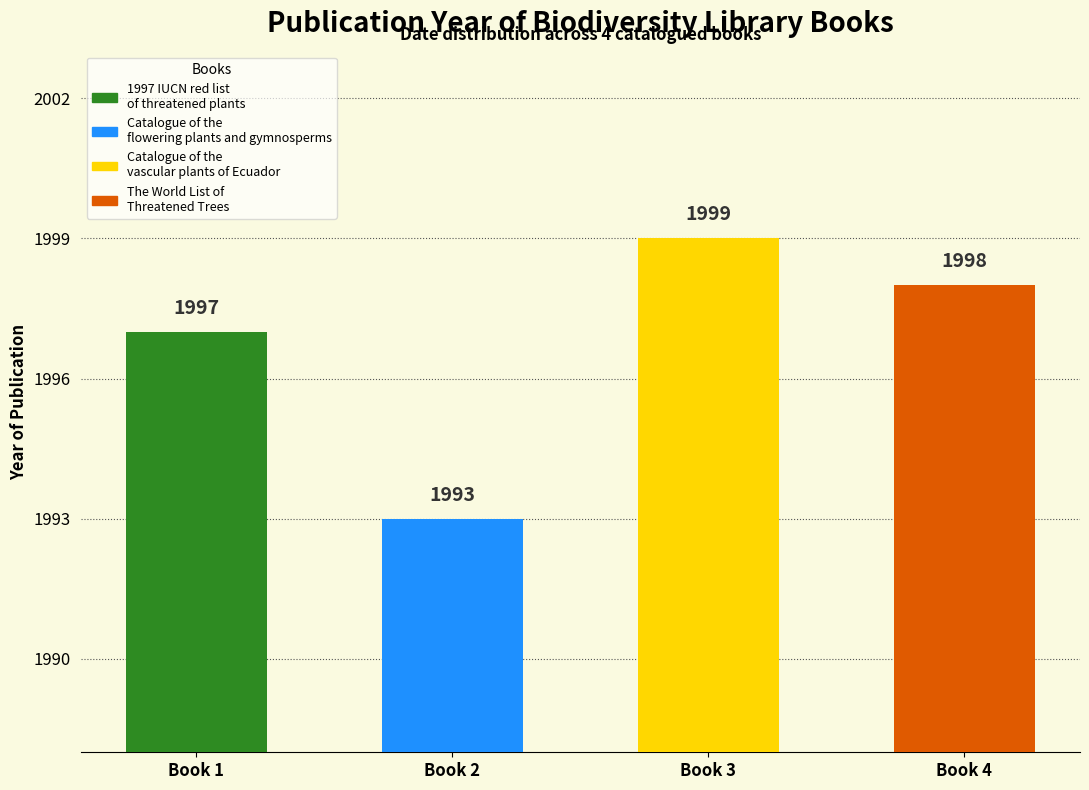

True or false: the data shows 989 at Catalogue of the
flowering plants and gymnosperms.

False